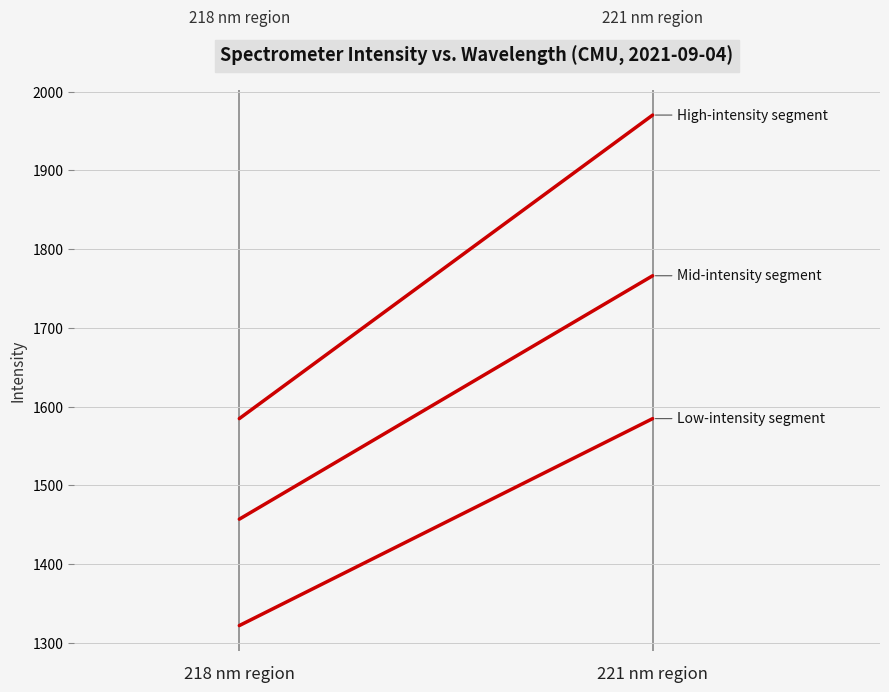

How many series are shown in this chart?

3